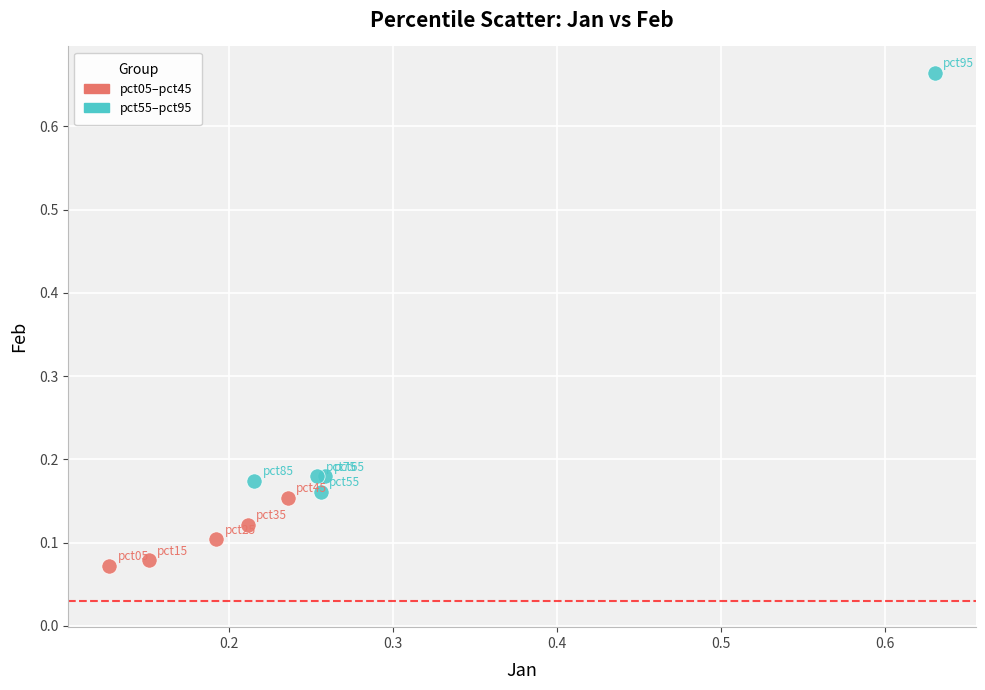

Which series contains the lowest Y value?

pct05–pct45